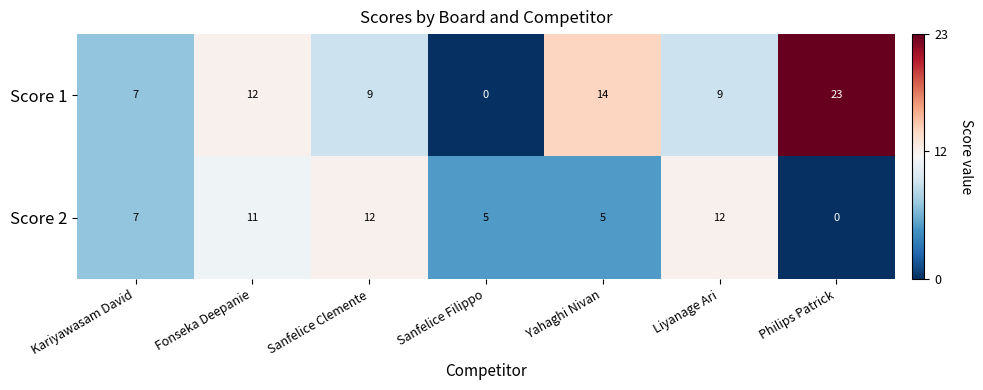

What is the difference between the maximum and second lowest values in the Score 2 series?

7